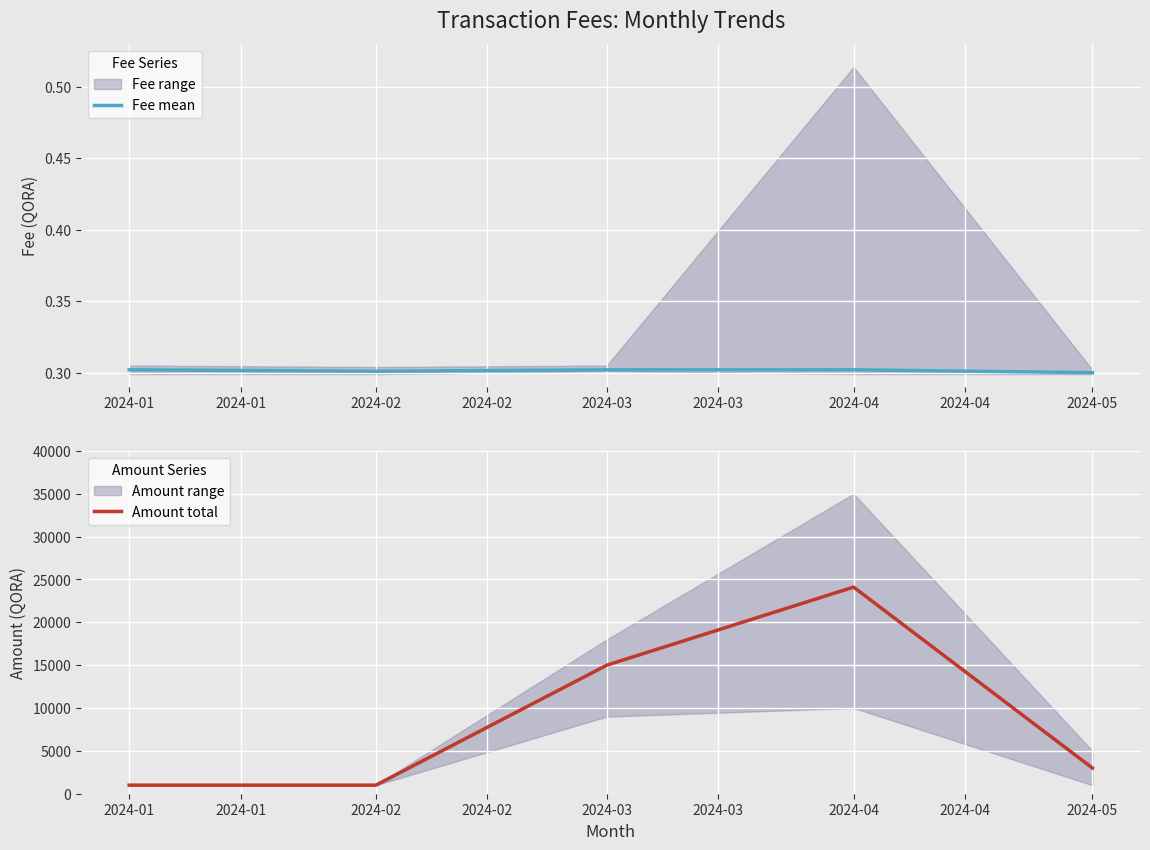

Is it true that Fee mean equals 0.2 at 2024-03?

False